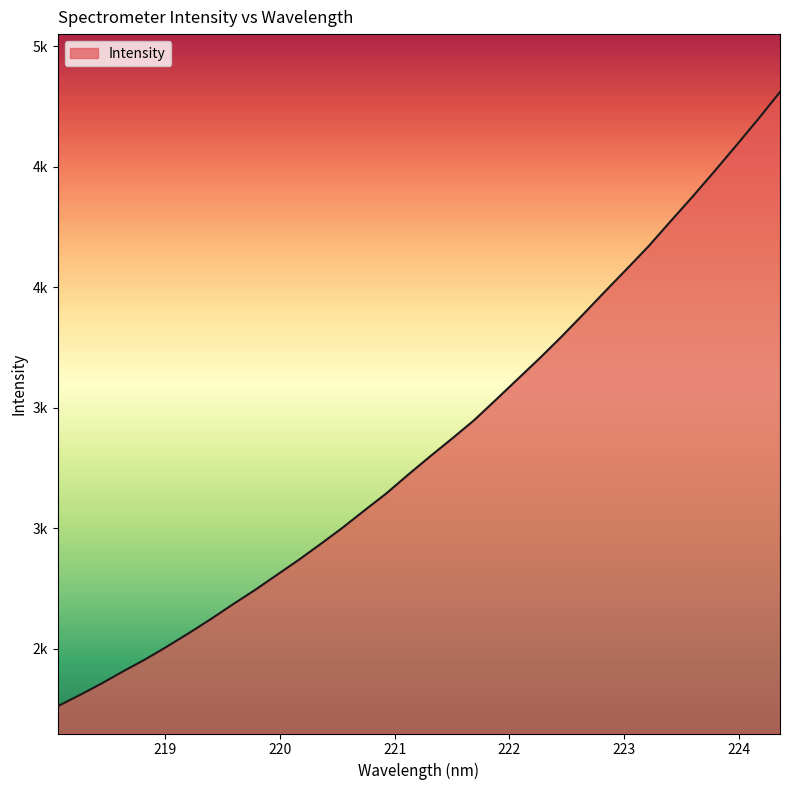

Does the chart display data point markers on the line(s)?

No